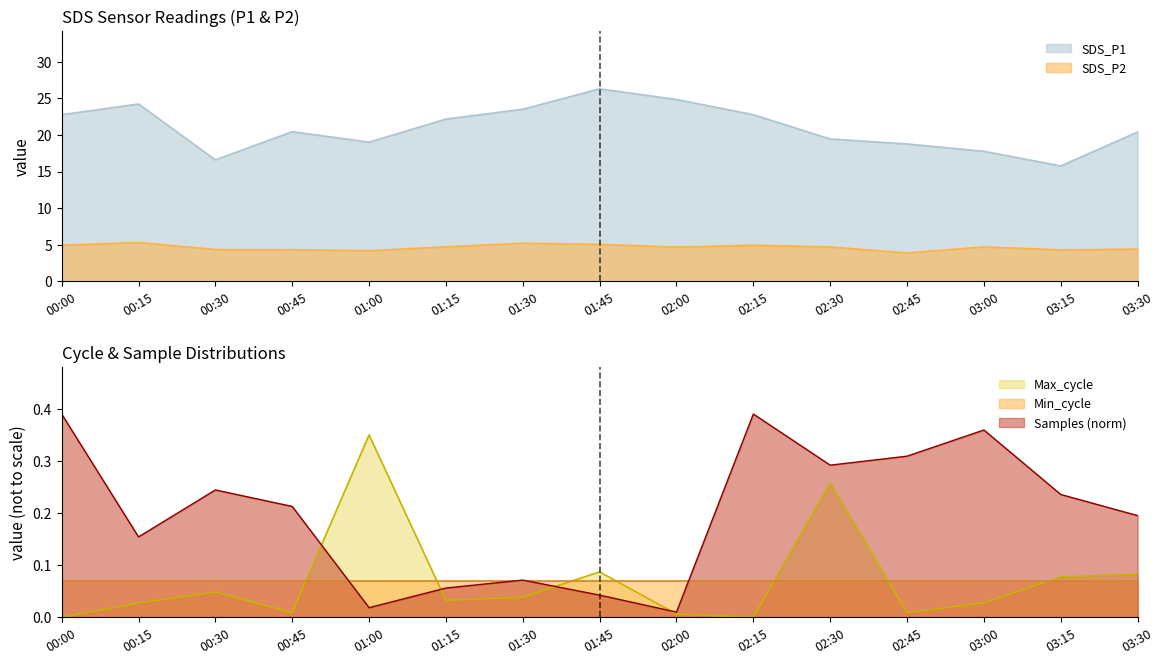

Which has a higher value, 01:30 or 02:00?

02:00